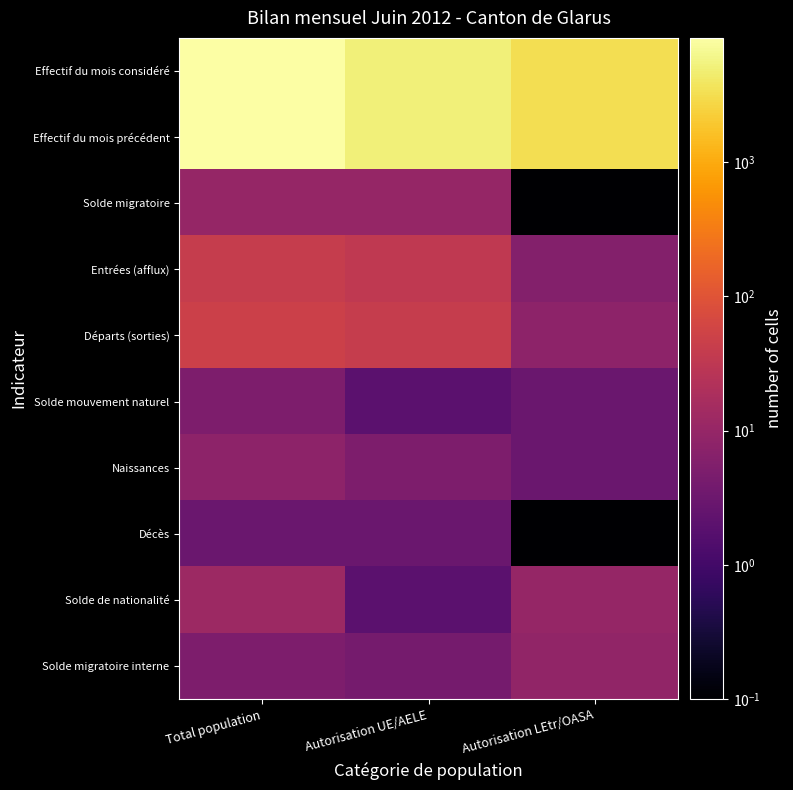

Between Autorisation UE/AELE and Total population, which is larger?

Total population